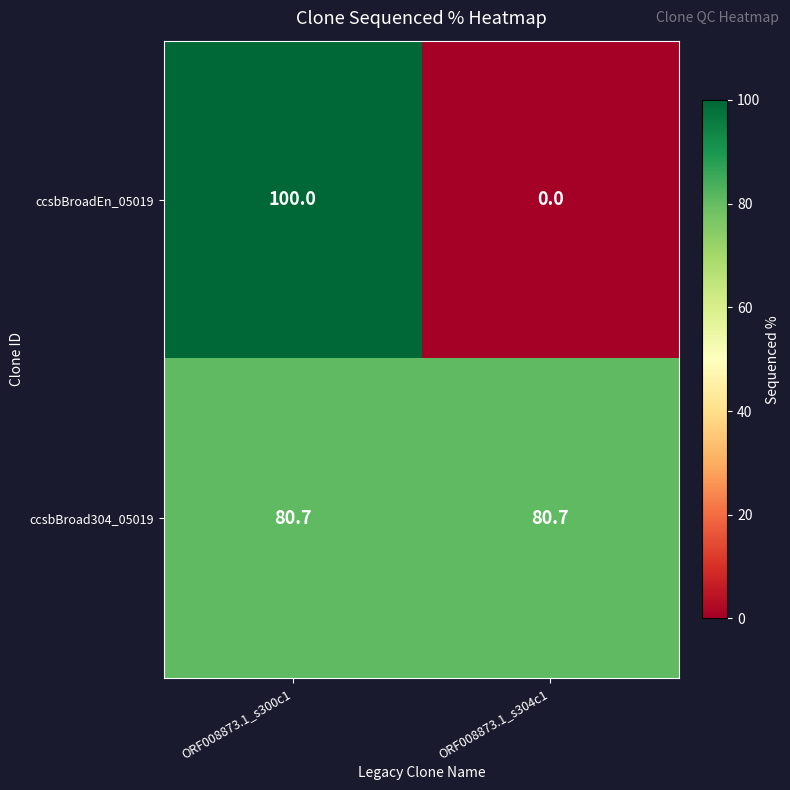

How many data points does each series have?

2